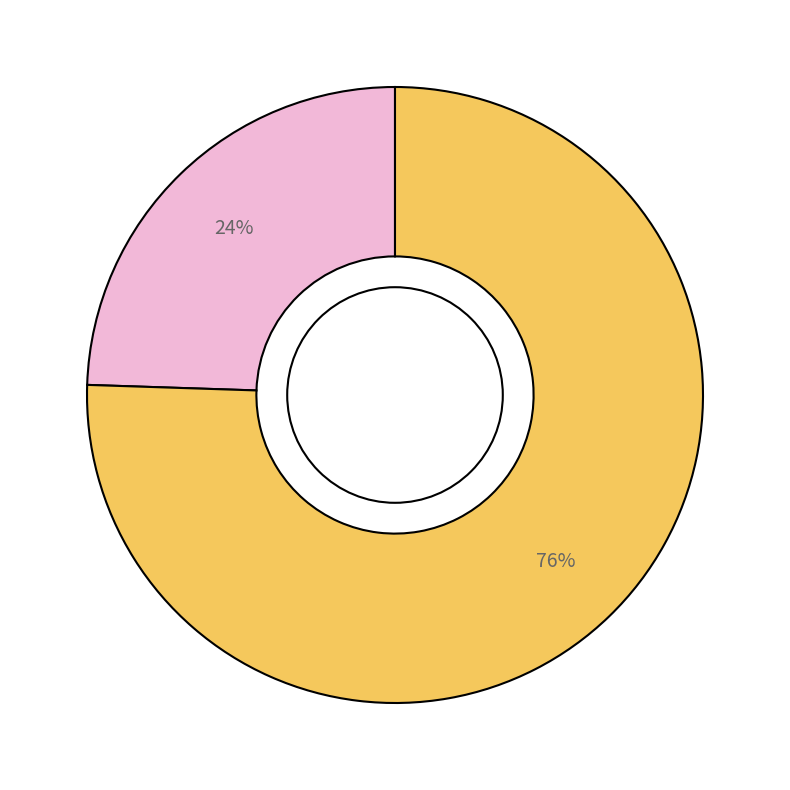

Is there any slice that represents more than half of the pie?

Yes